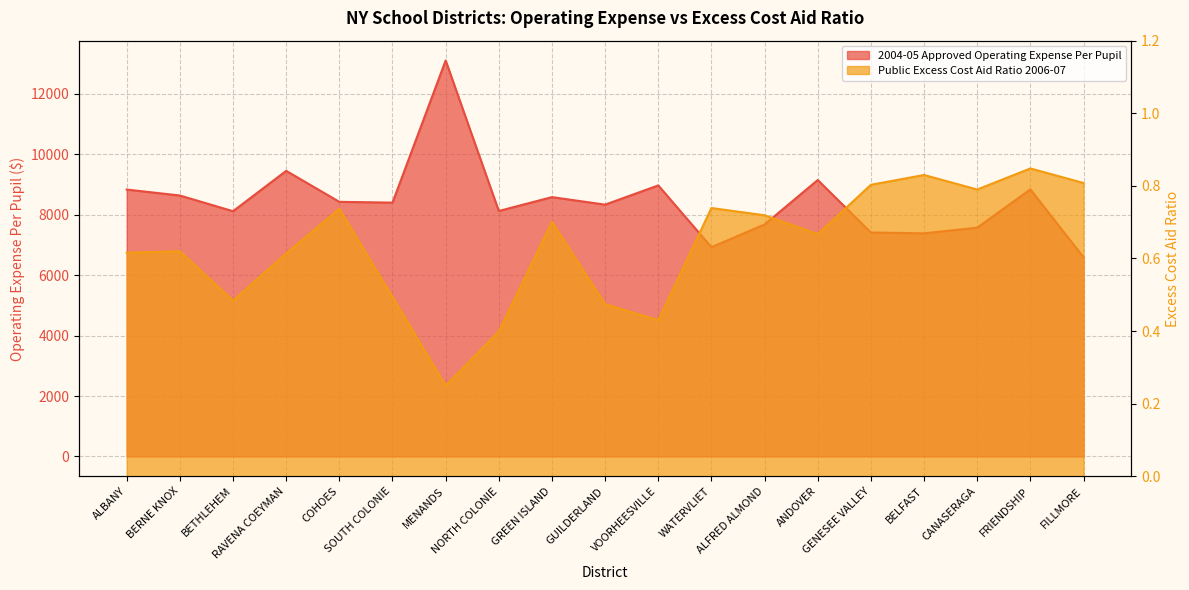

Where is the first local maximum for Public Excess Cost Aid Ratio 2006-07?

BERNE KNOX